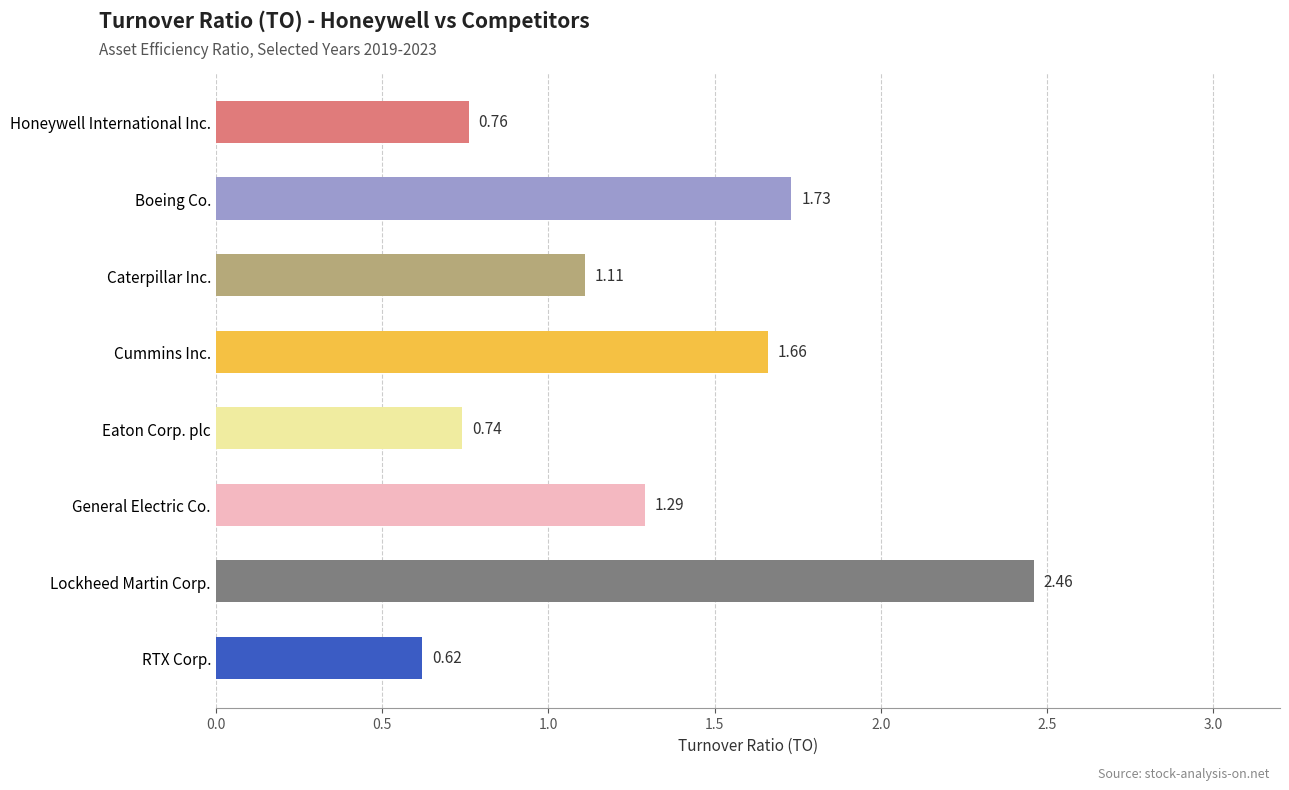

What is the difference between the maximum and minimum values?

1.8